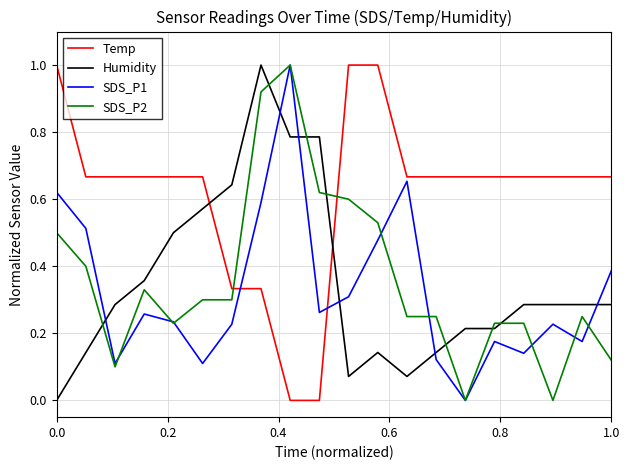

True or false: SDS_P2 and Temp cross at least once.

True